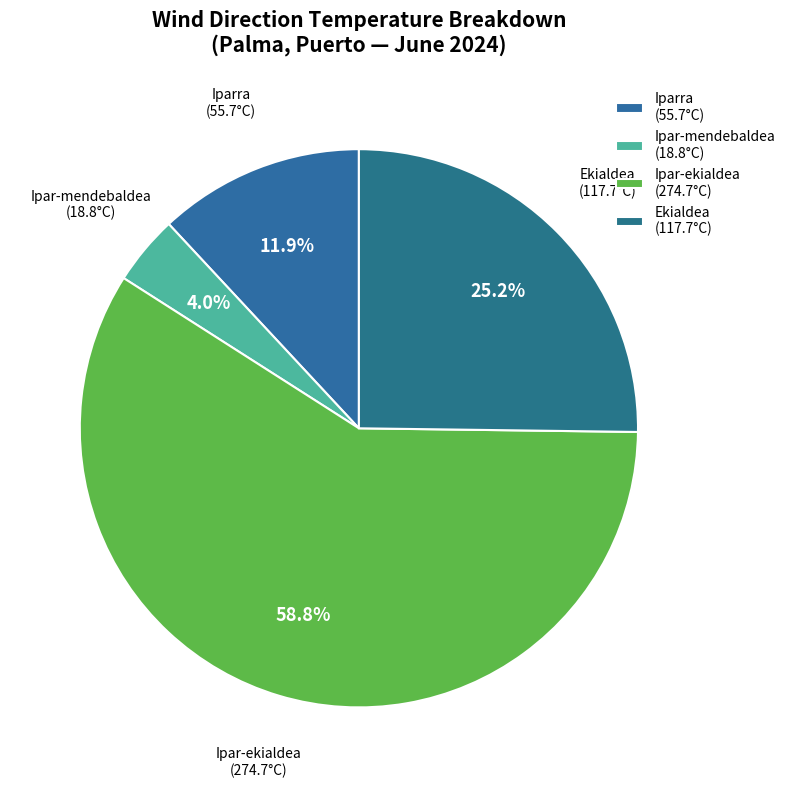

Do Ekialdea and Iparra together represent more than half of the pie?

No